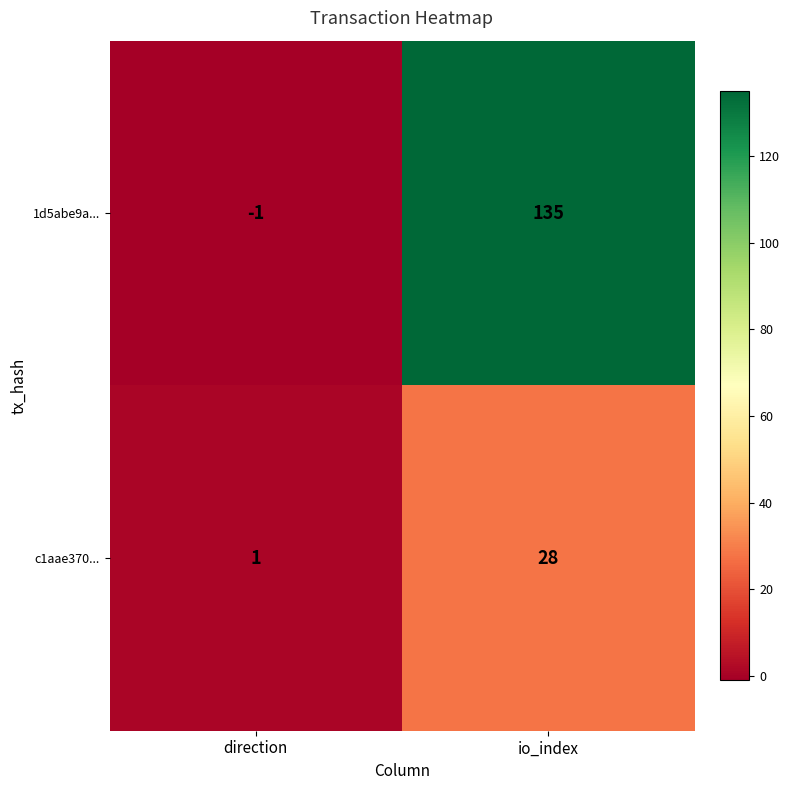

Which category has the highest value in the c1aae370... series?

io_index